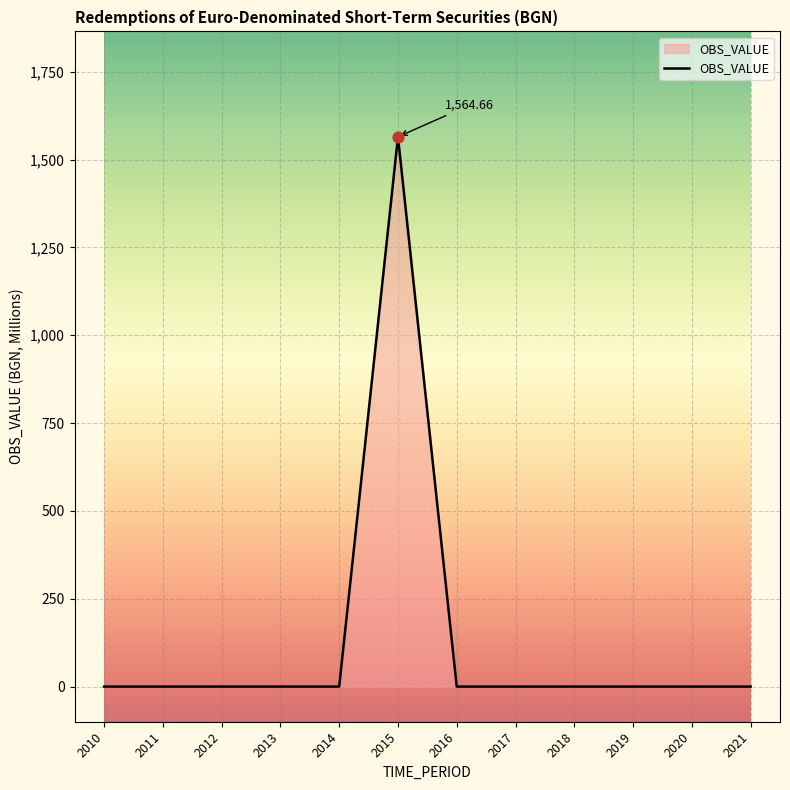

Between 2019 and 2012, which is larger?

2019